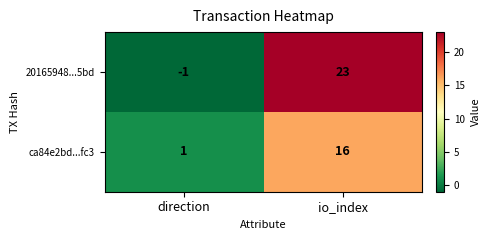

What is the difference between the 20165948...5bd values at direction and io_index?

24